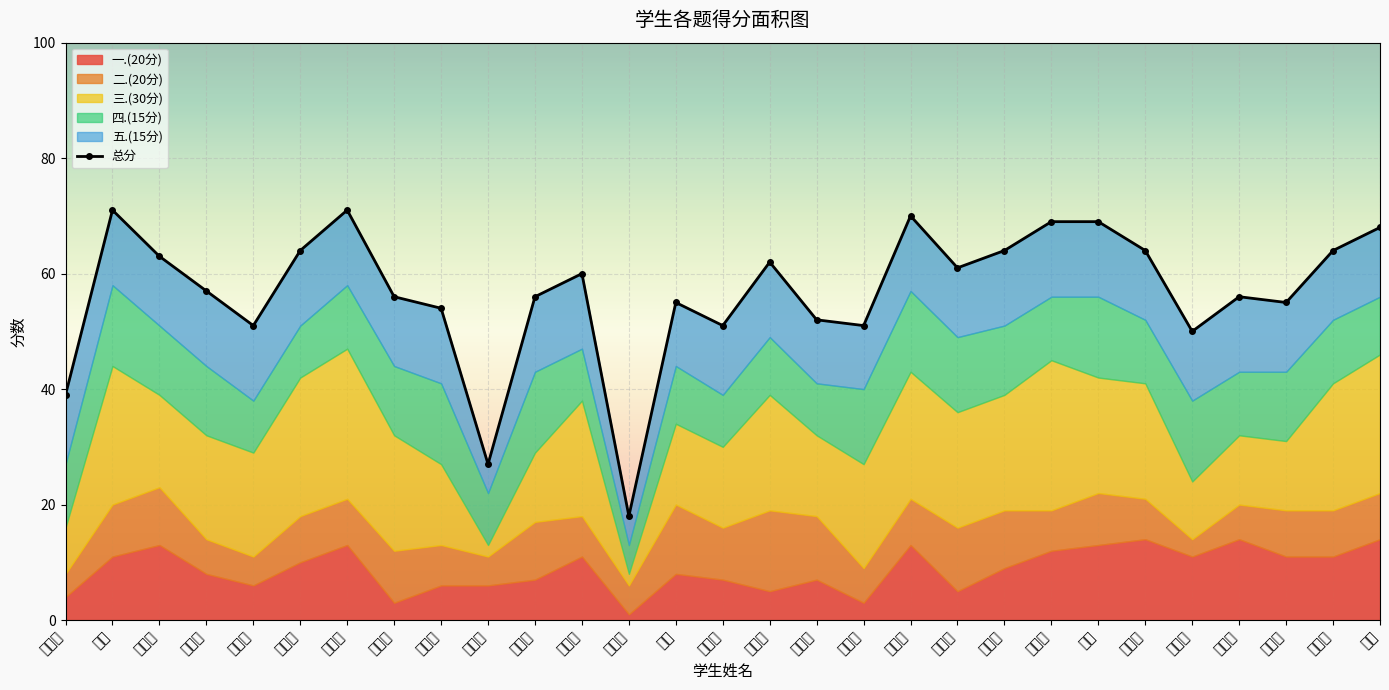

The value at 徐呈林 is 27. True or false?

True